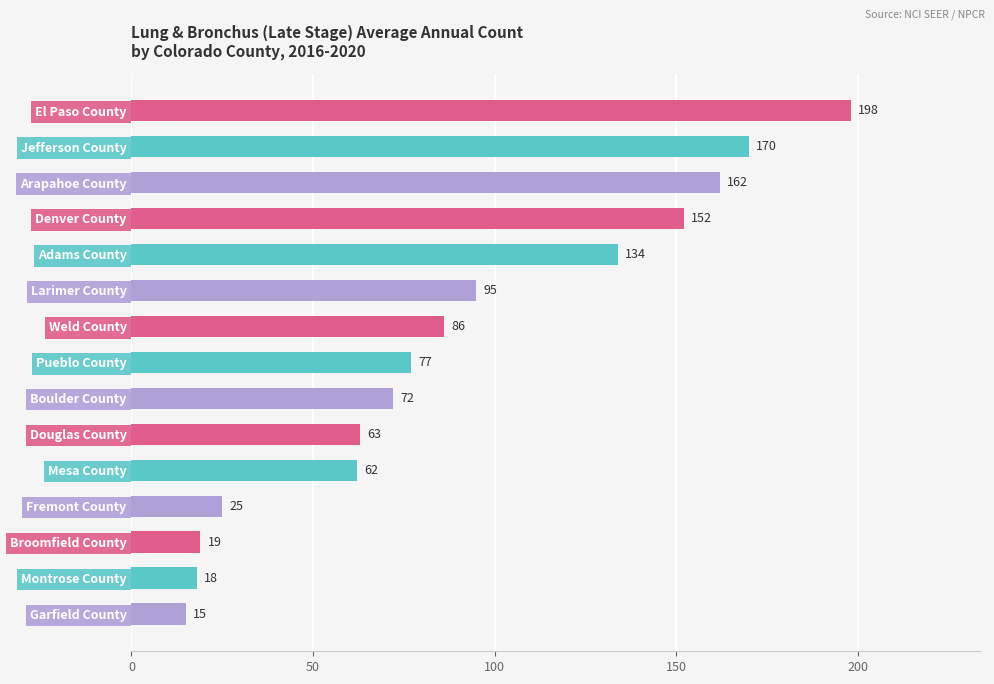

What is the change in value from El Paso County to Jefferson County?

-28